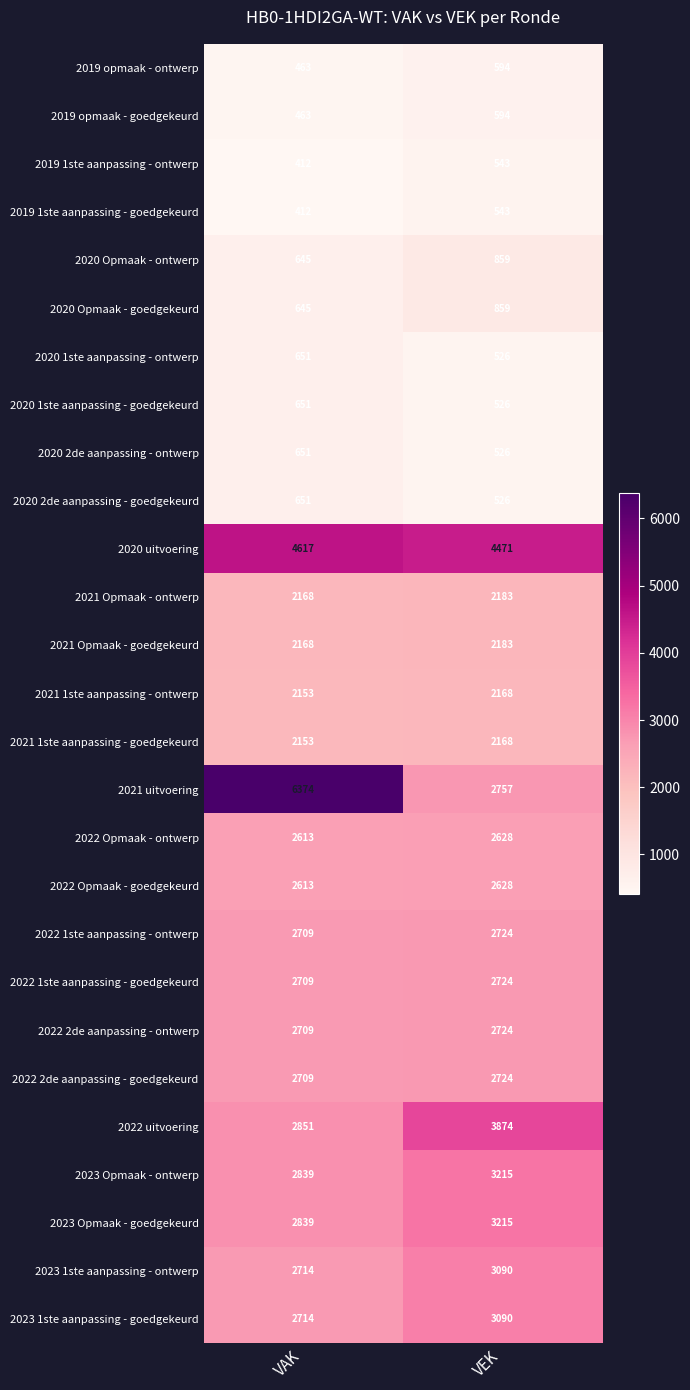

List the labels in order of 2022 2de aanpassing - goedgekeurd value, largest first.

VEK, VAK